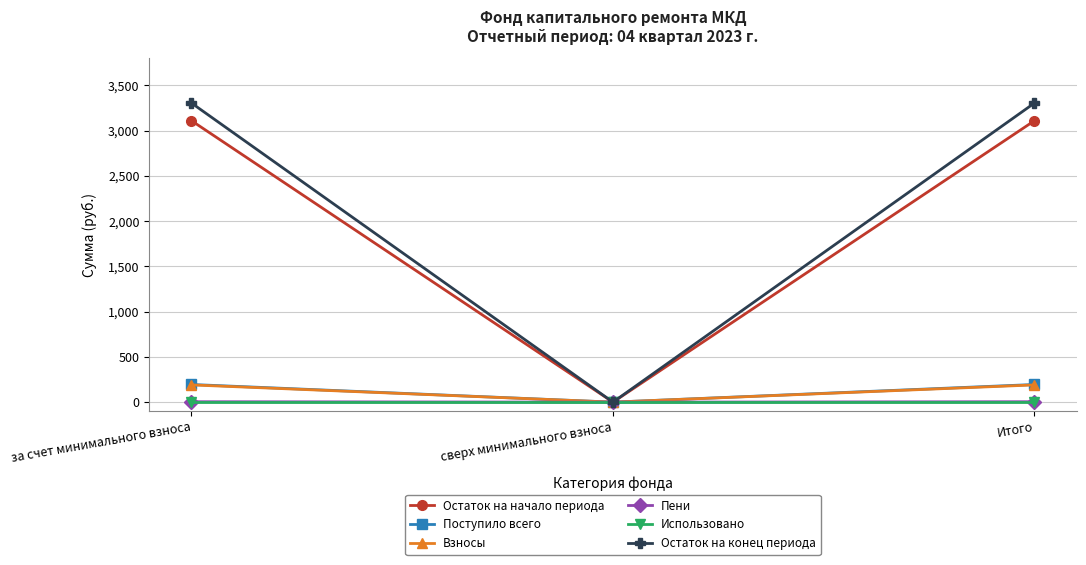

How many values in Поступило всего are above zero?

2